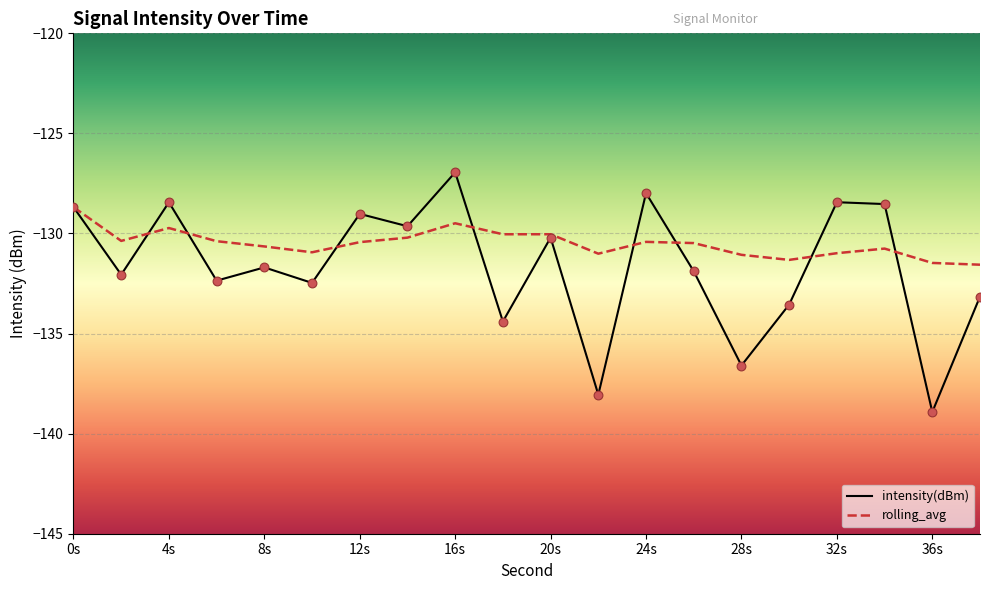

What is the total value across all series at 18?

-264.4